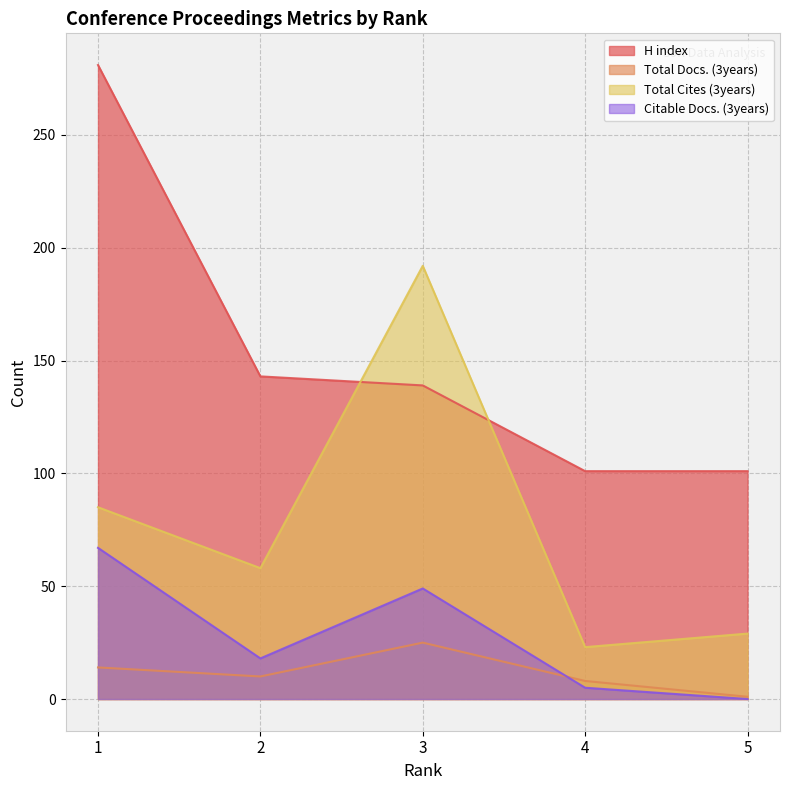

True or false: Total Cites (3years) has a value of 85 at 1.

True